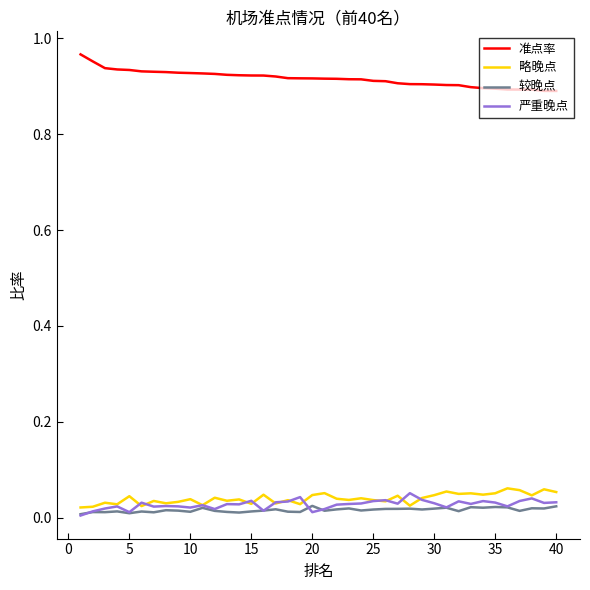

True or false: 略晚点 and 准点率 intersect in this chart.

False